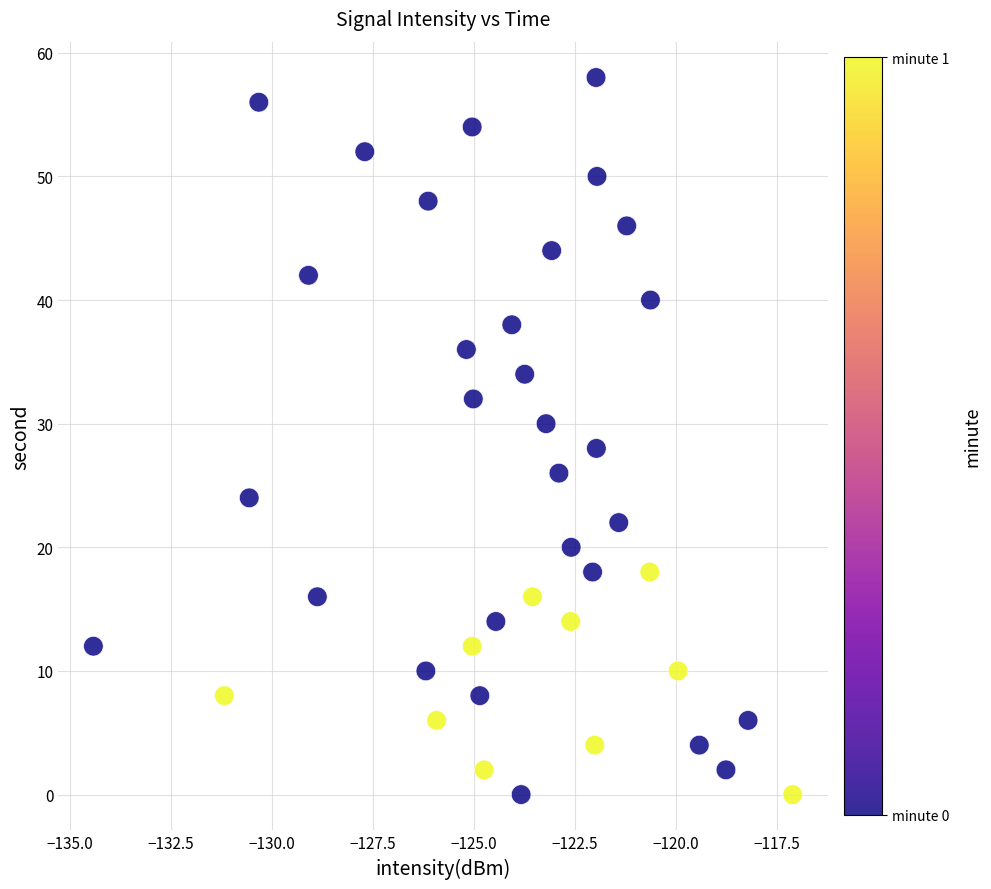

What is the range of Y values (max minus min)?

58